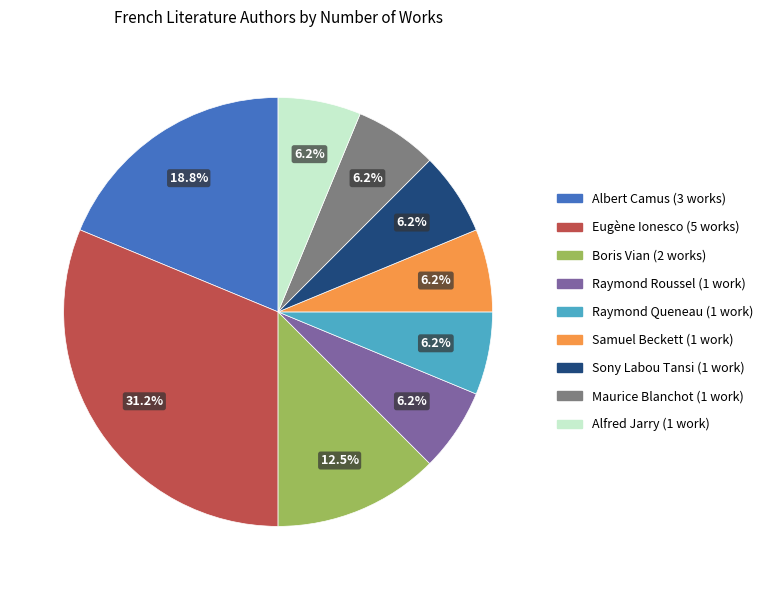

How many segments does this pie chart have?

9